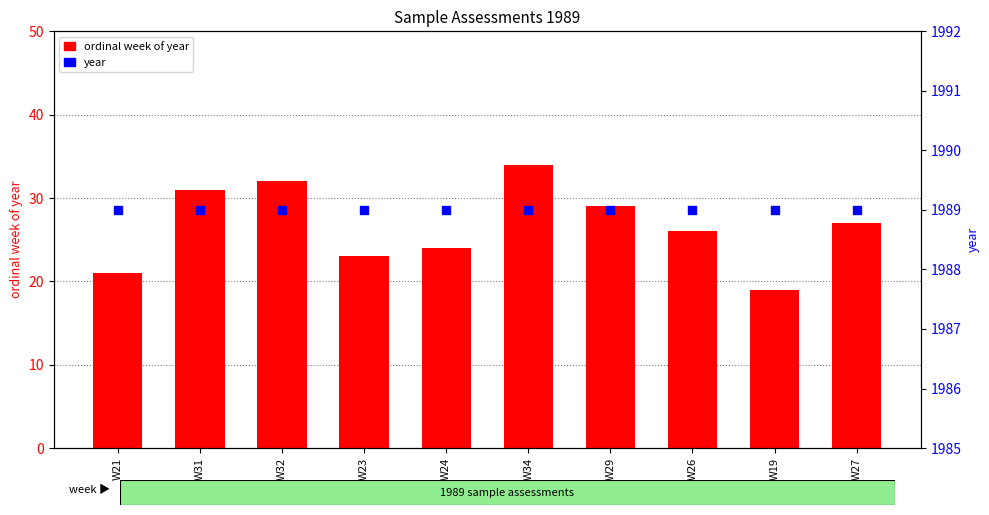

What are all the series names shown in the legend?

ordinal week of year, year